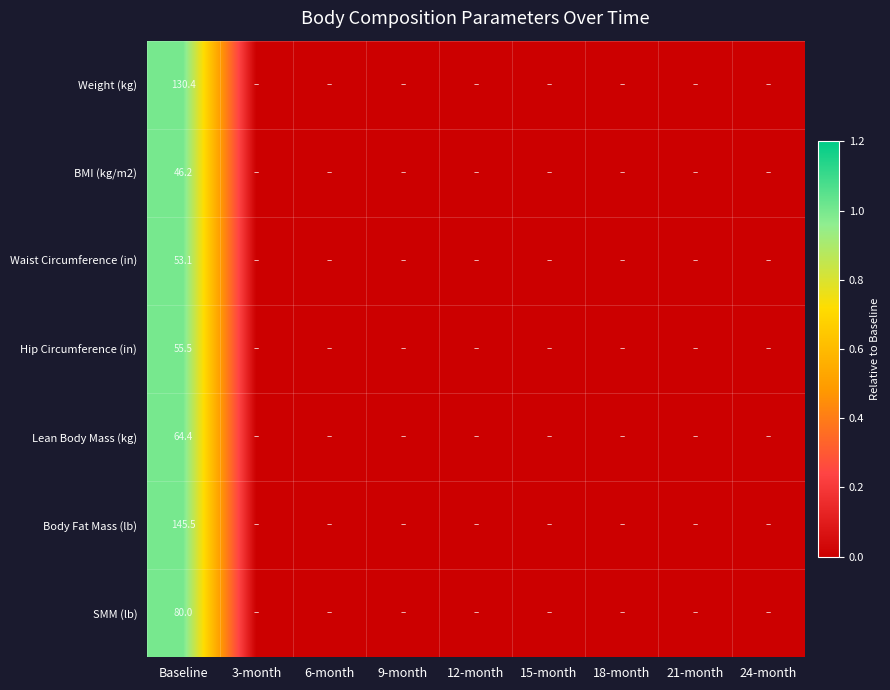

The value of Waist Circumference (in) at Baseline is 33.9. True or false?

False